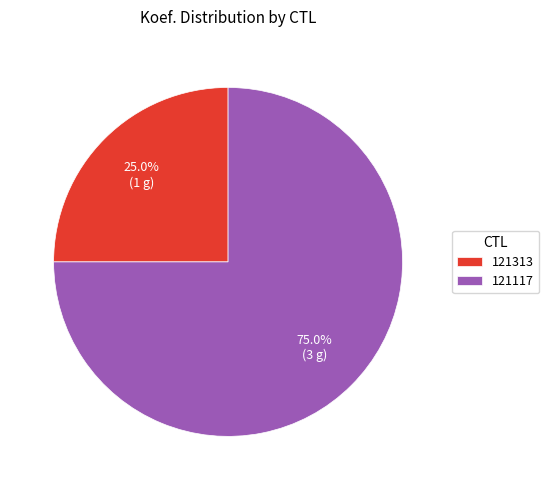

Which category has the smallest portion of the pie?

121313